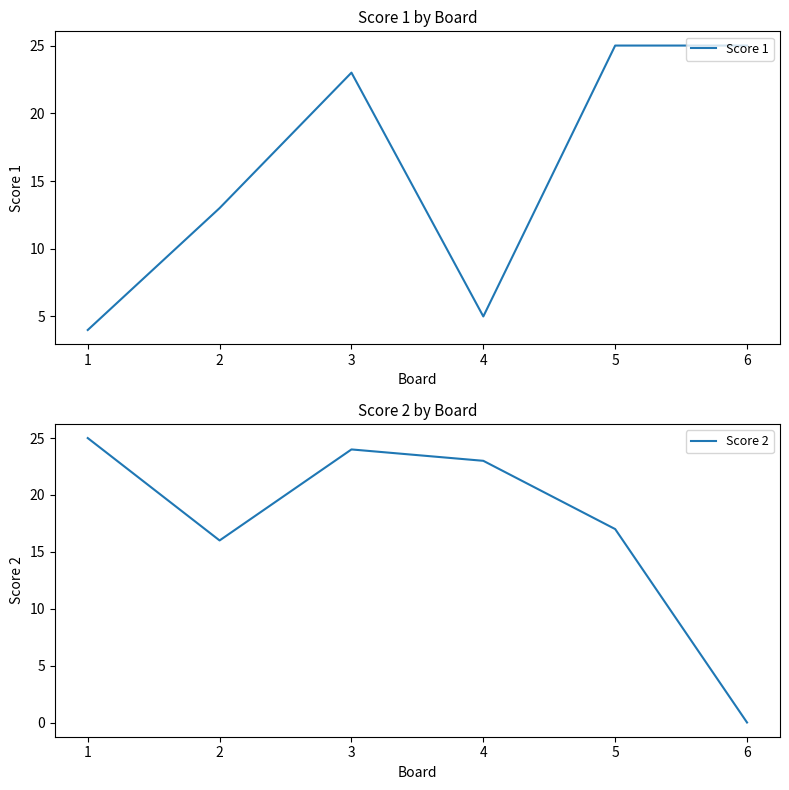

What is the value of the Score 1 point at the 4th from the left?

5